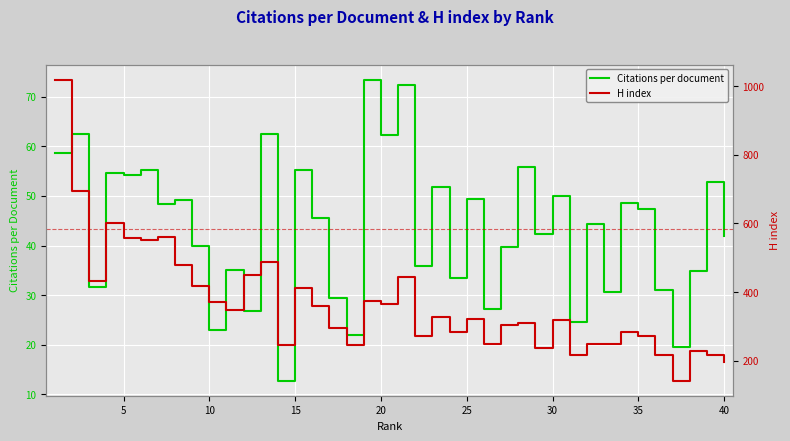

What is the maximum value for Citations per document?

73.5